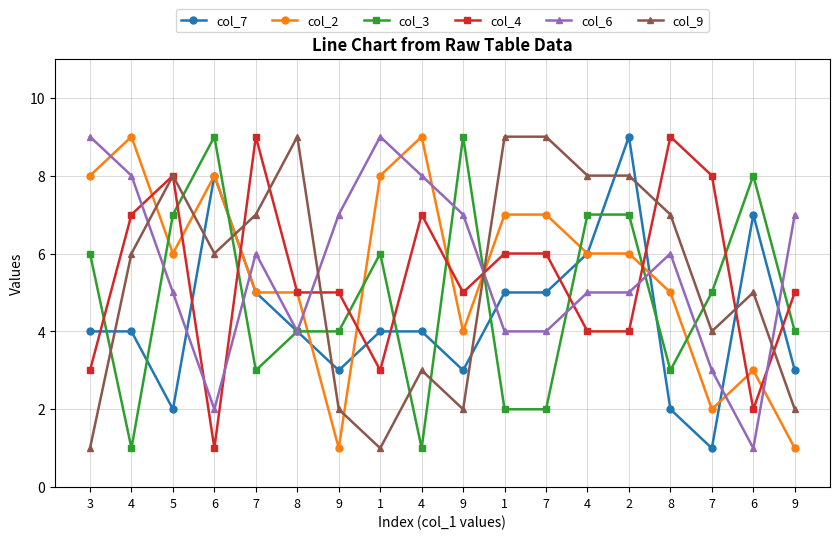

How many categories are shown in the chart?

18